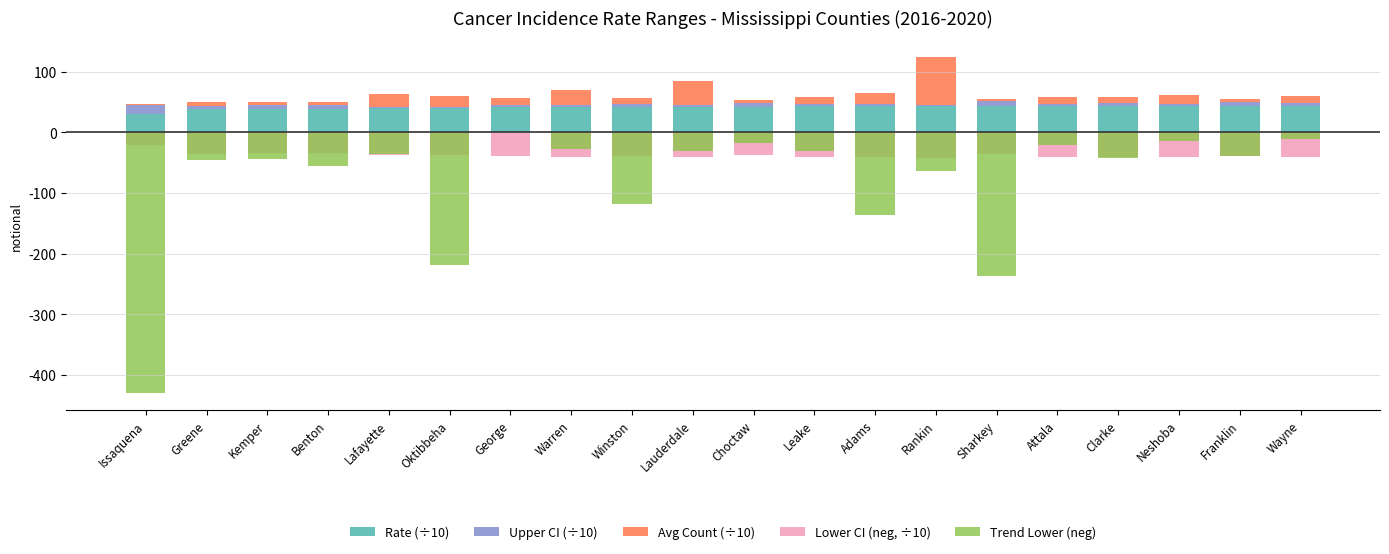

Which has a higher value, George or Lafayette?

George